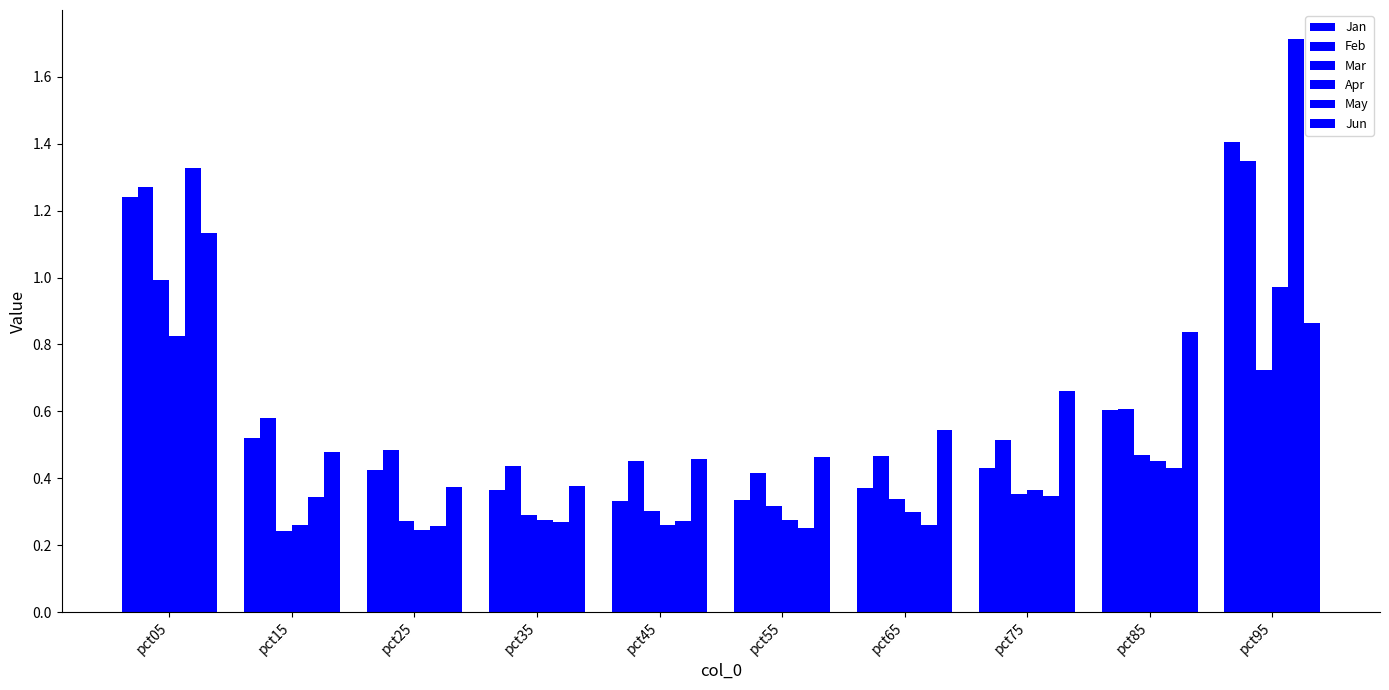

What is the sum of all Jun values?

6.2